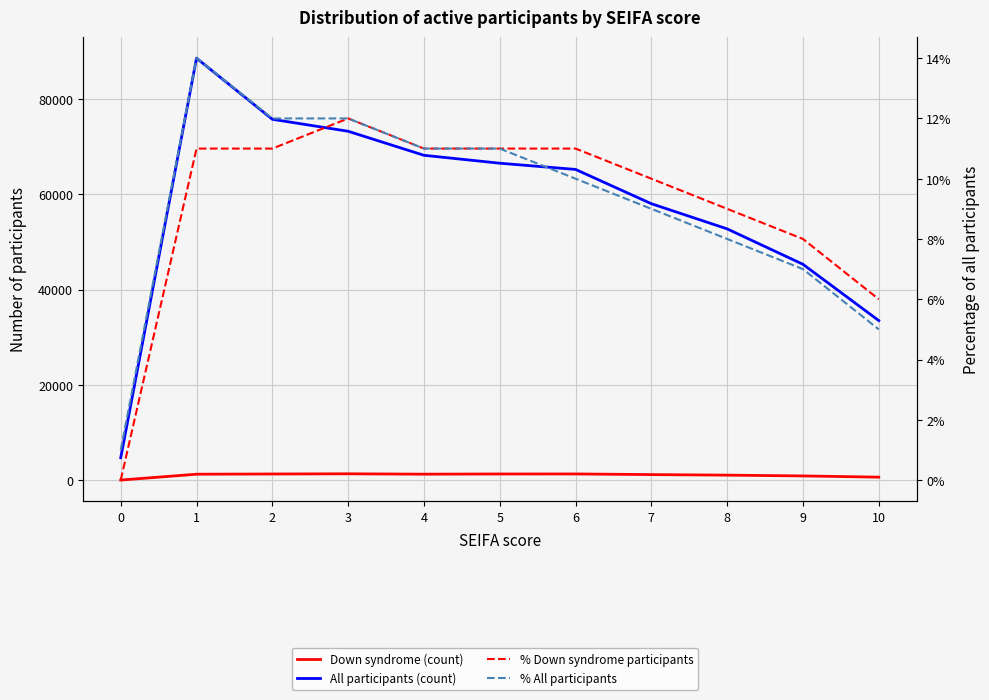

What is the value of the % All participants point at the 7th from the left?

0.1